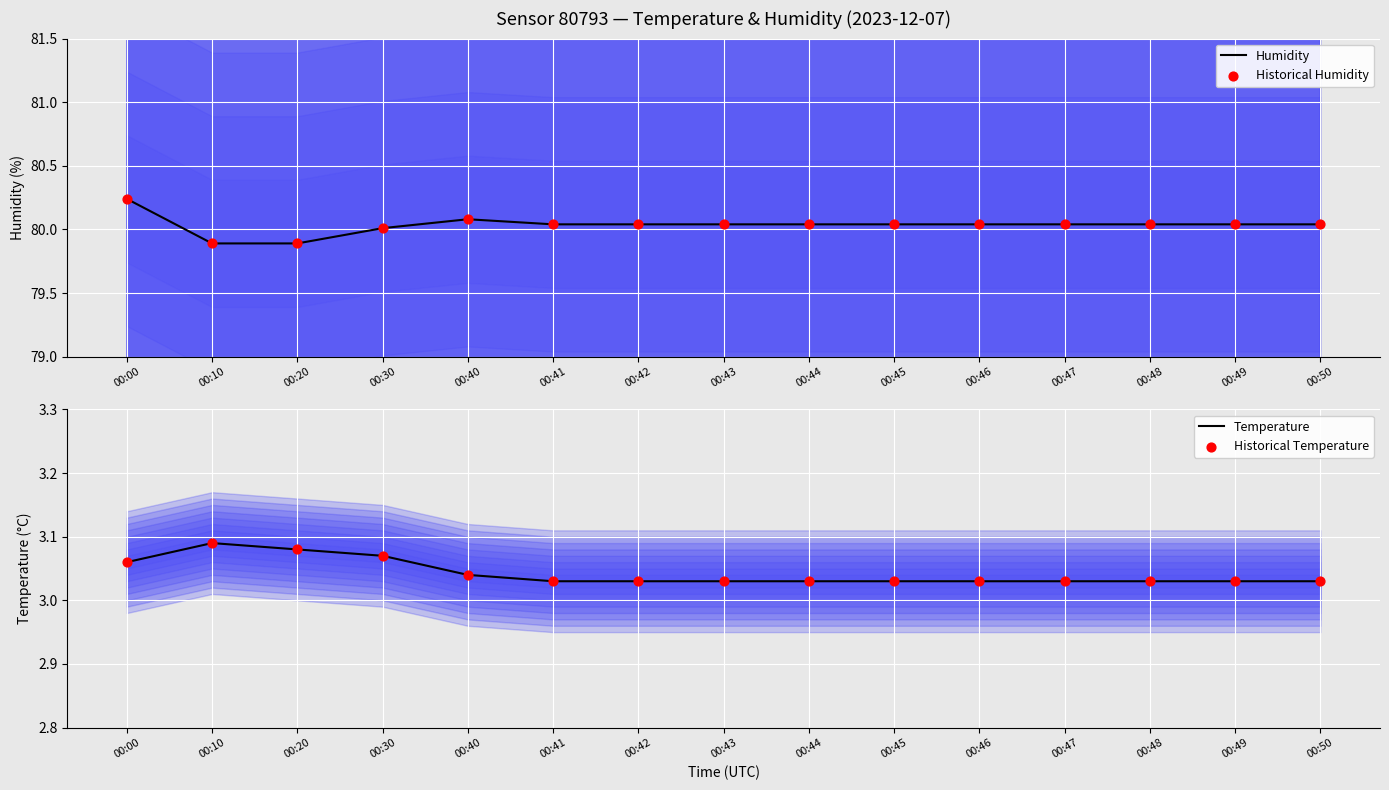

At how many categories does at least one series exceed 78?

15